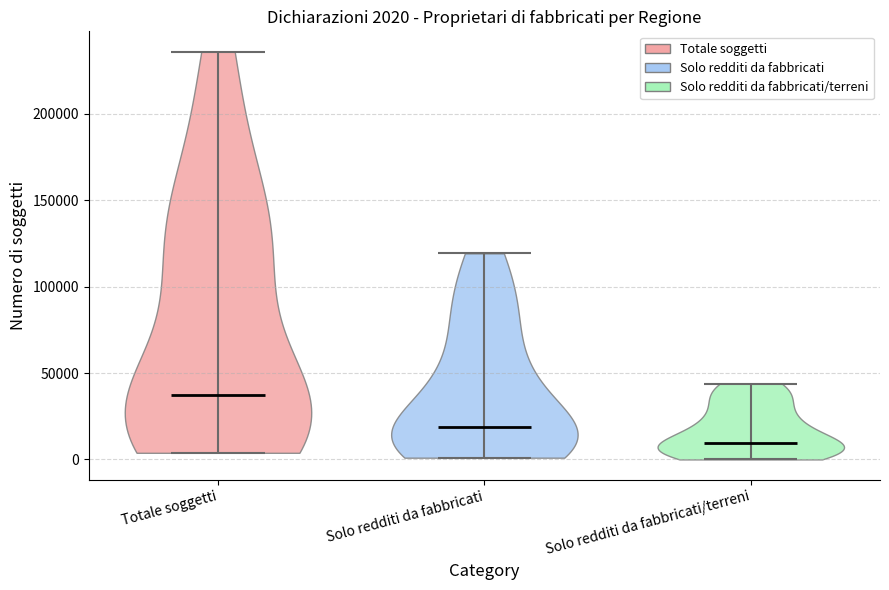

Which violin has the lowest median line?

Solo redditi da fabbricati/terreni